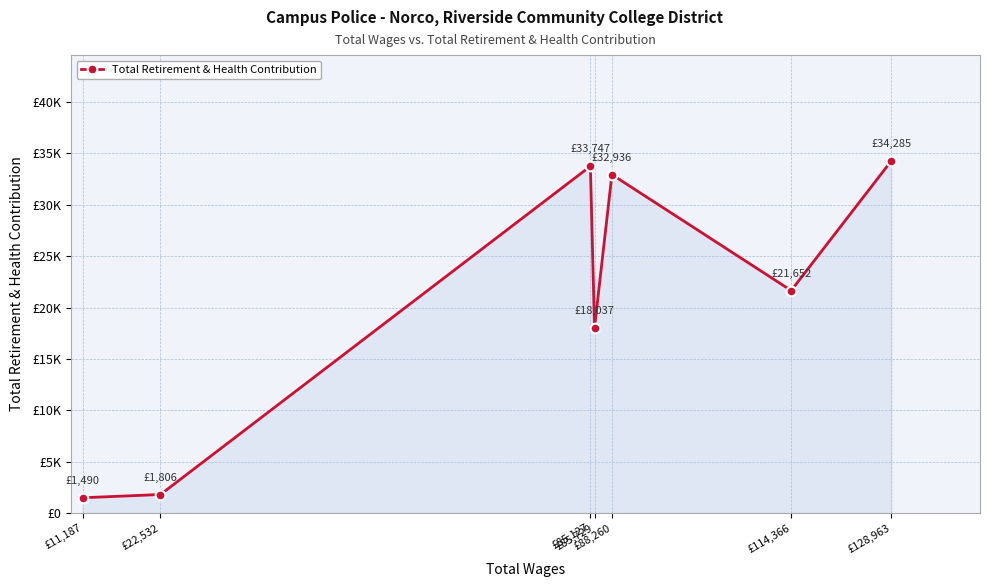

What is the approximate value at £22,532?

1806